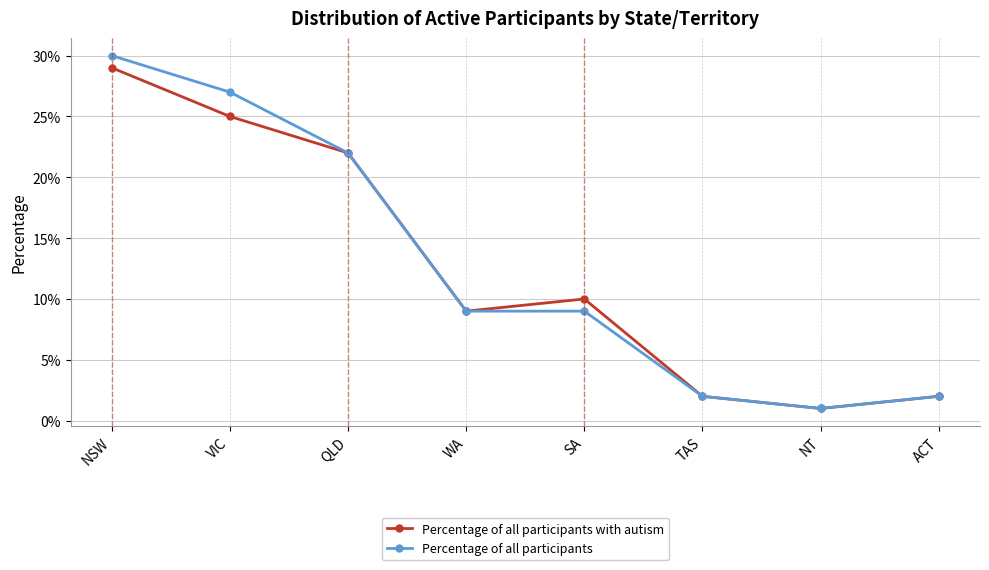

Between QLD and SA, which is larger?

QLD